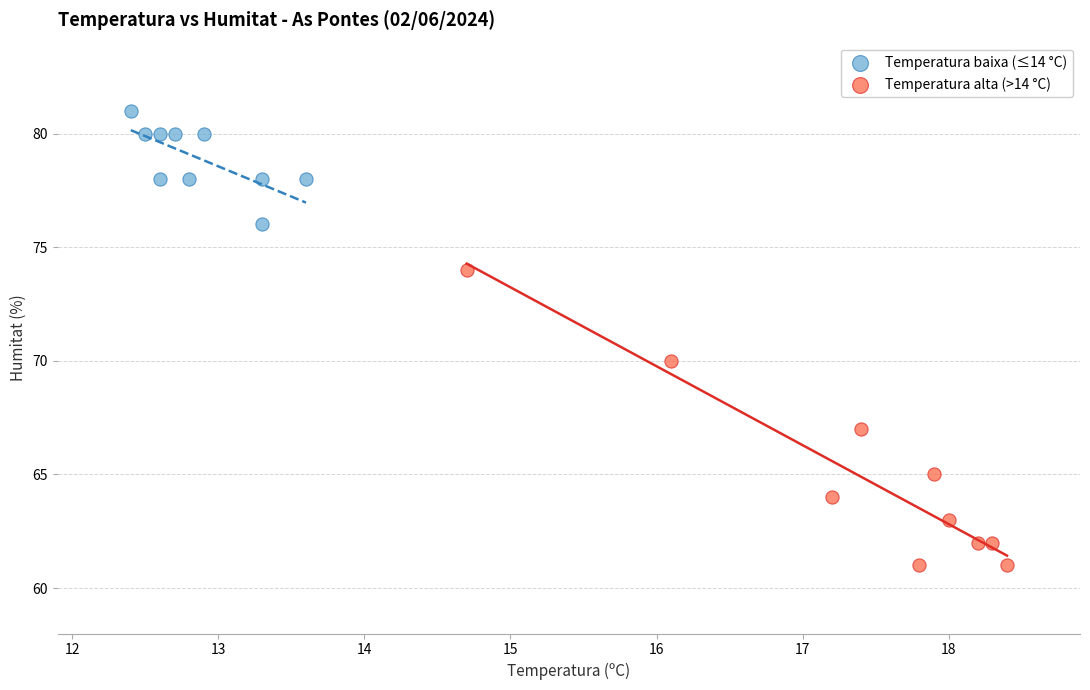

Which series reaches the maximum Y coordinate?

Temperatura baixa (≤14 °C)